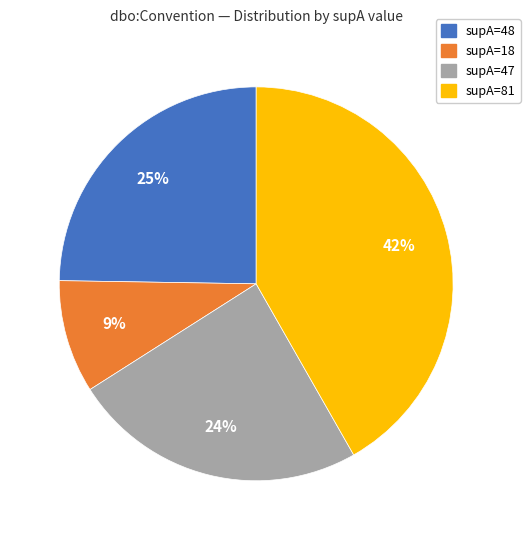

To the nearest percent, what is the average slice percentage?

25%